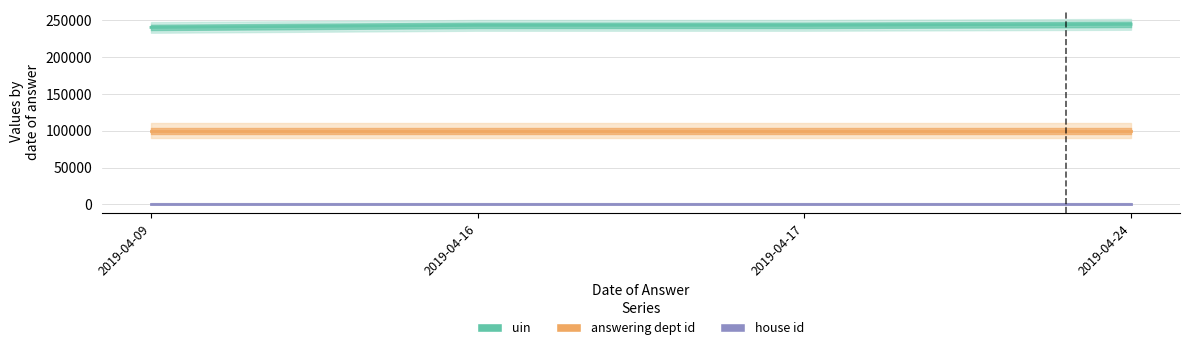

What are all the series names shown in the legend?

uin, answering dept id, house id